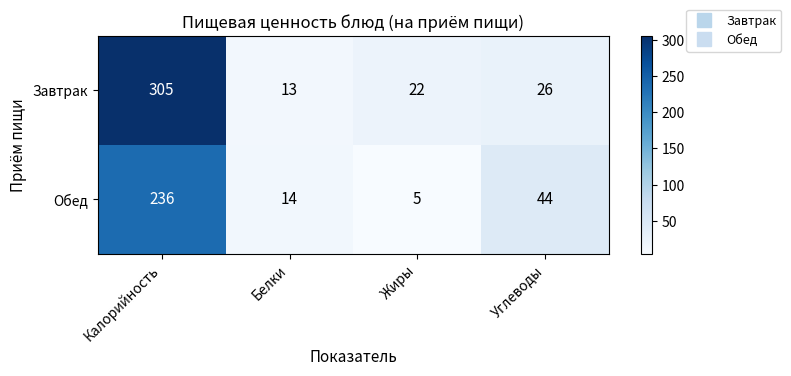

Rank the series by their average value, from lowest to highest.

Обед, Завтрак